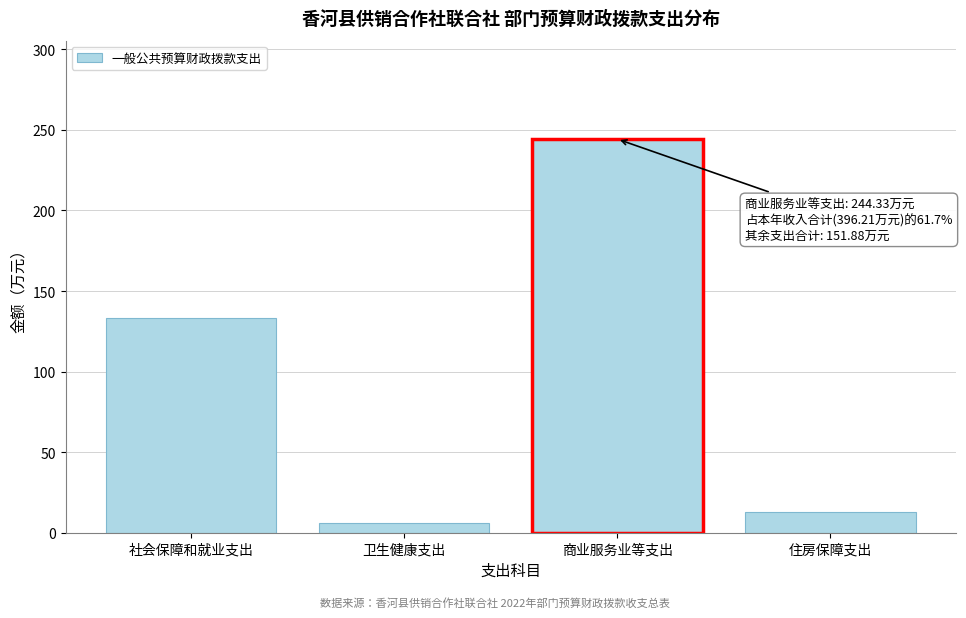

What is the difference between the maximum and minimum values?

238.3